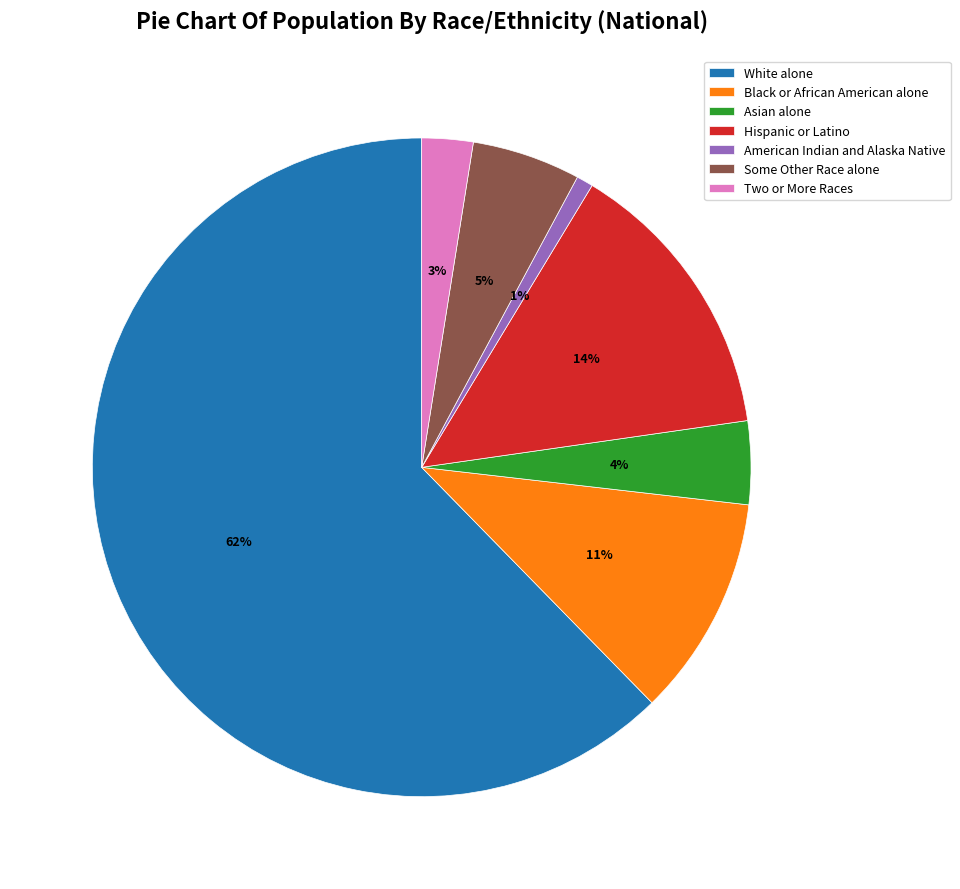

To the nearest percent, what is the difference between the Black or African American alone and White alone slice percentages?

51%